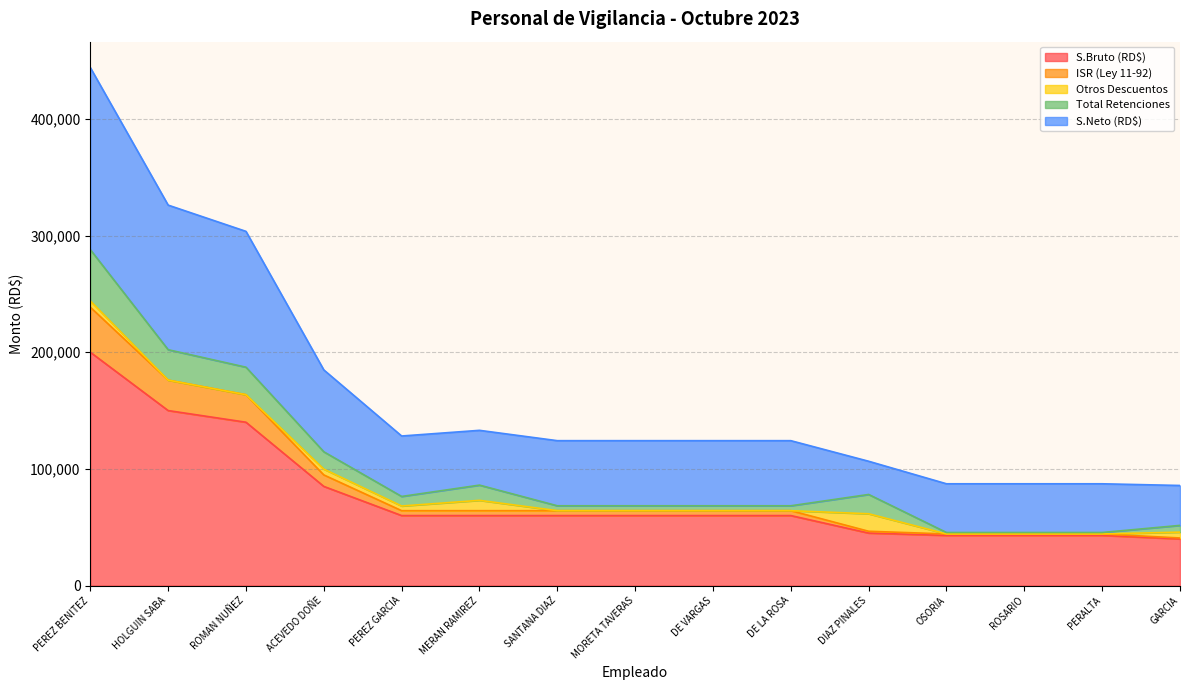

What is the smallest value displayed?

40000.0